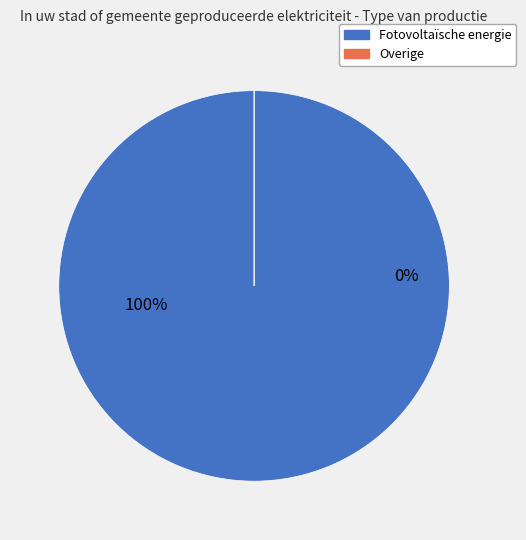

To the nearest percent, what is the combined percentage of Fotovoltaïsche energie and Overige?

100%